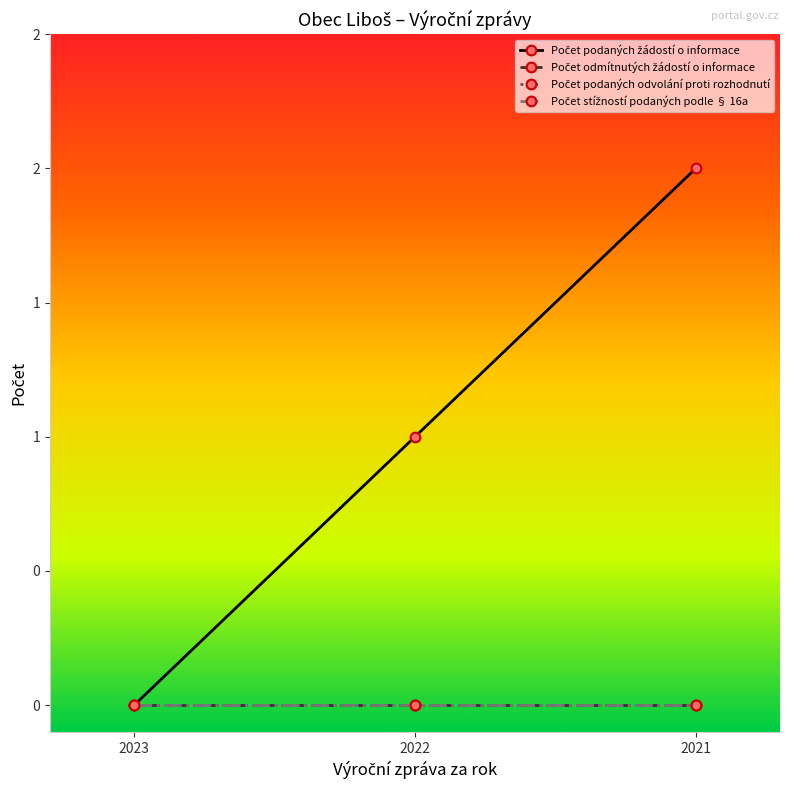

At which label is Počet odmítnutých žádostí o informace closest to 0?

2023